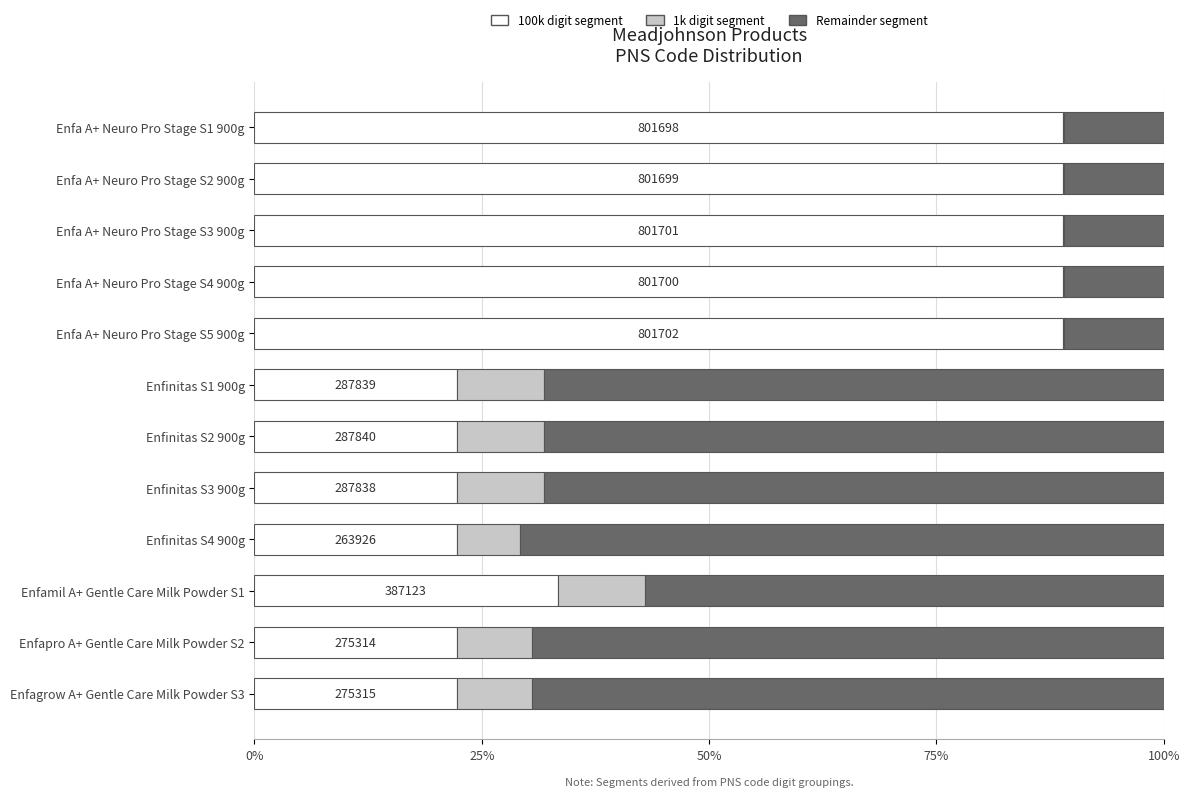

The 100k digit segment series shows 22.2 at Enfinitas S3 900g. True or false?

True